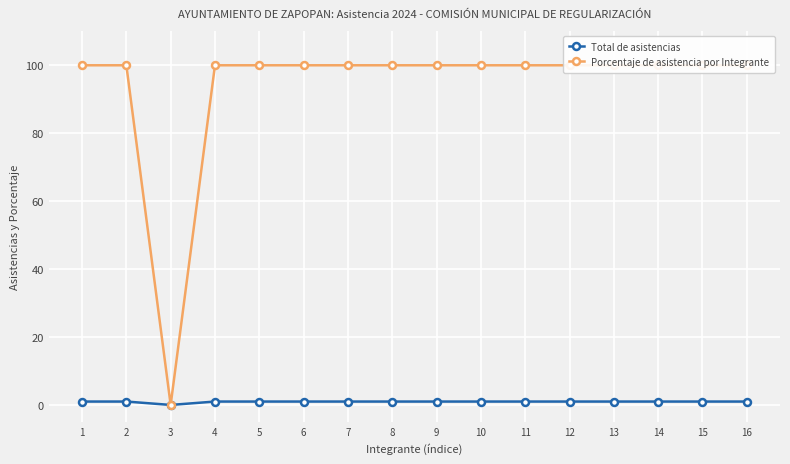

What is the total value across all series at 8?

101